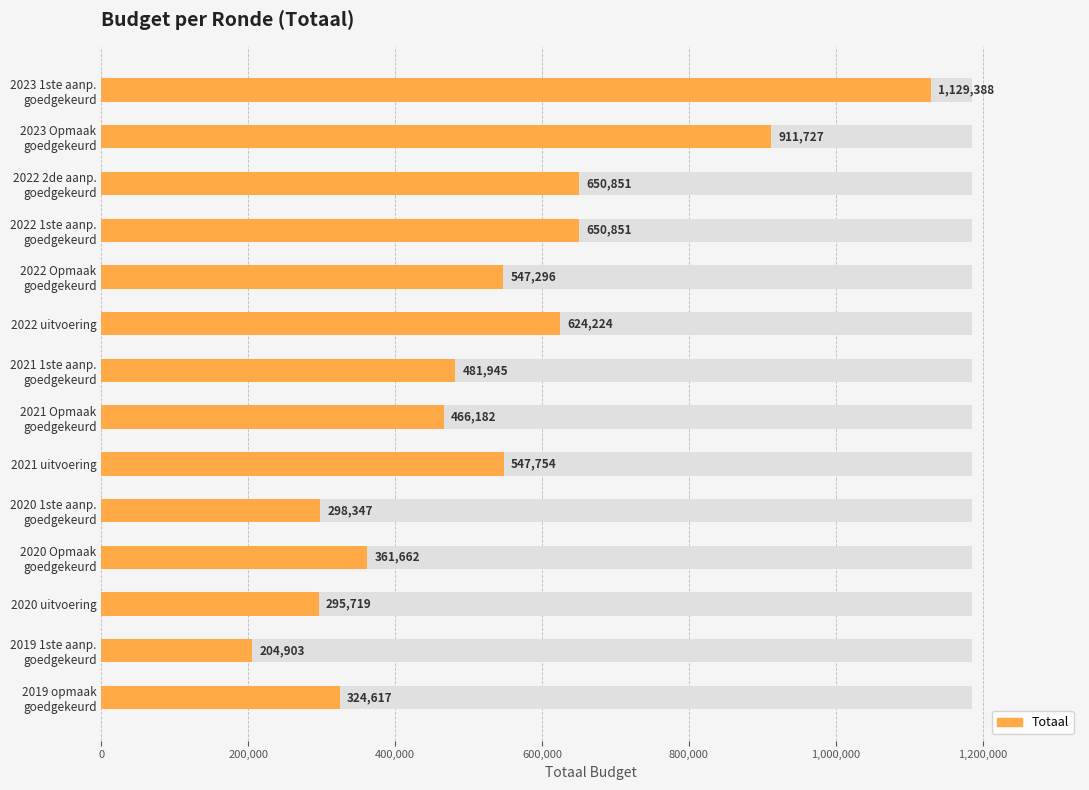

The chart shows a value of 868177 at 2022 uitvoering. True or false?

False